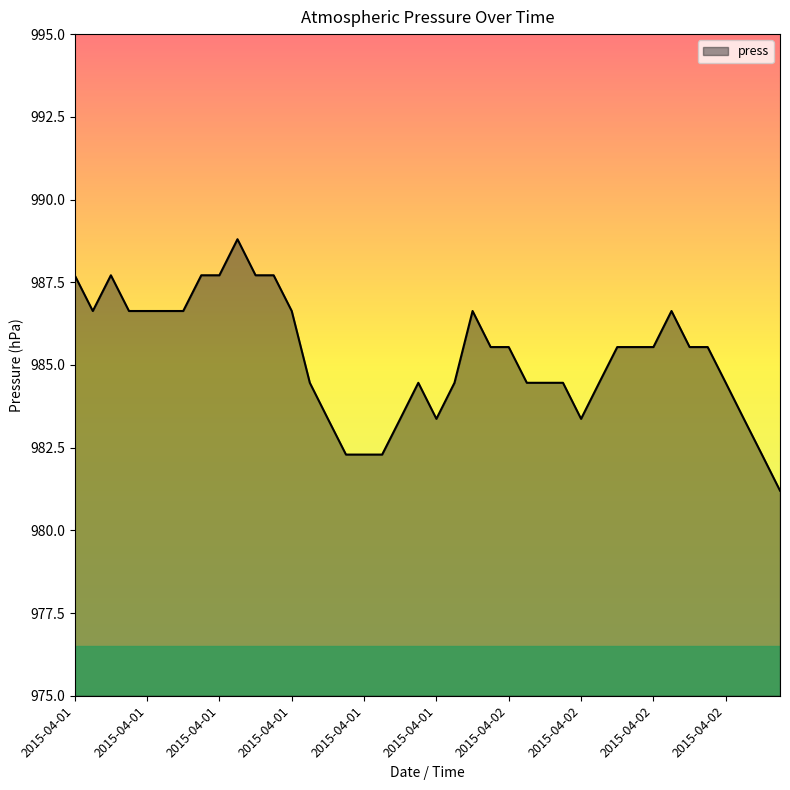

What is the minimum value shown in the chart?

981.2